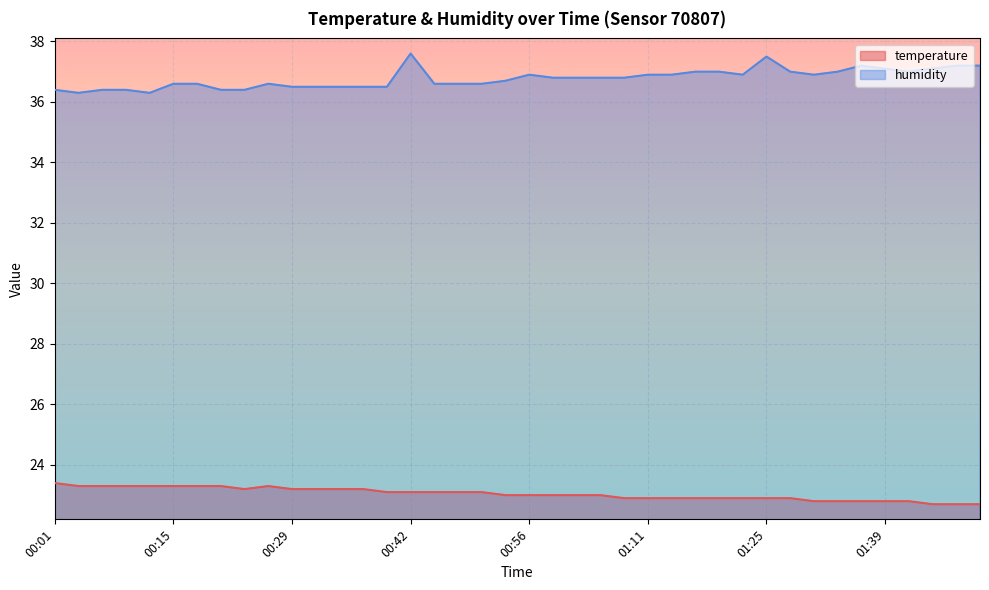

Which series changed the most between 00:23 and 01:36?

humidity